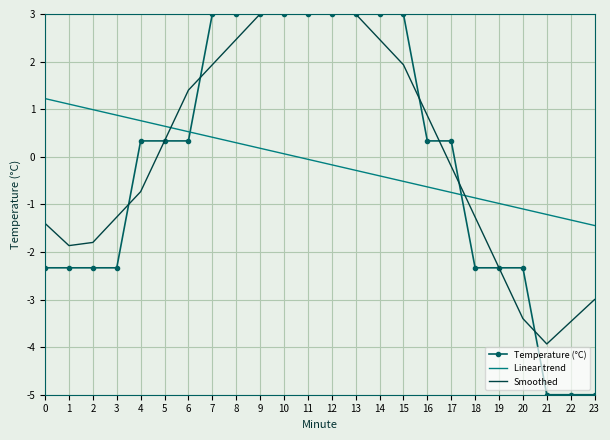

What is the total value across all series at 18?

-4.5